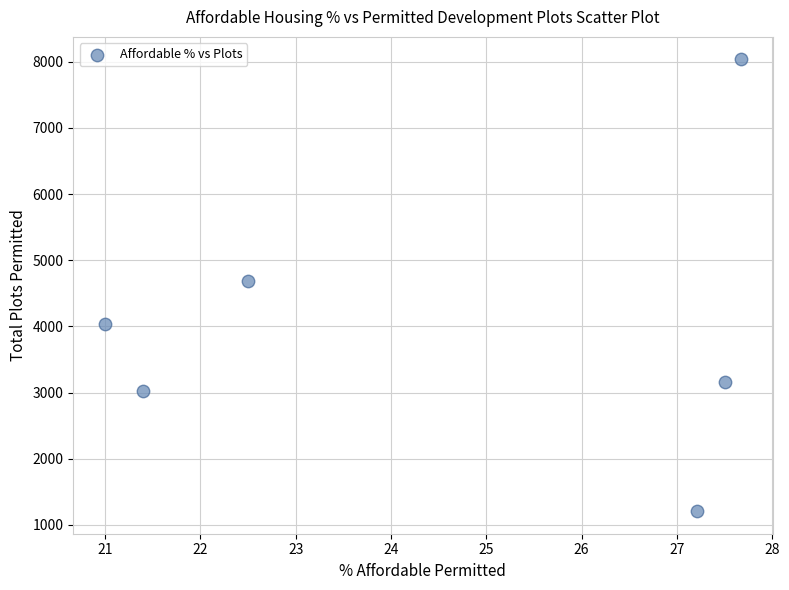

What is the range of Y values (max minus min)?

6825